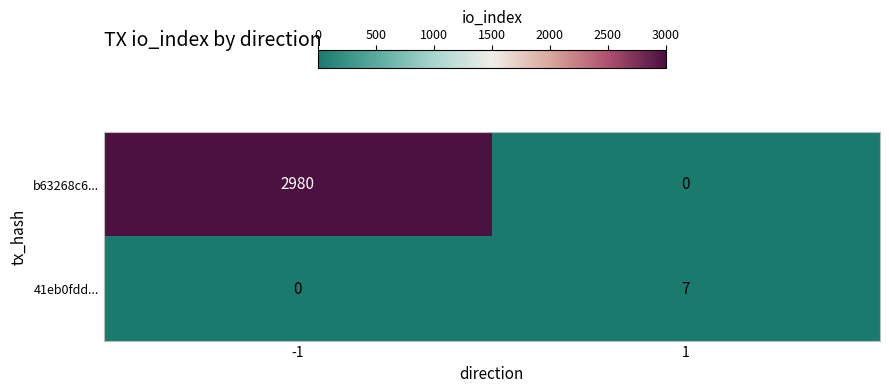

Reading left to right, extract all data points from this chart.

b63268c6...: 2980	0
41eb0fdd...: 0	7